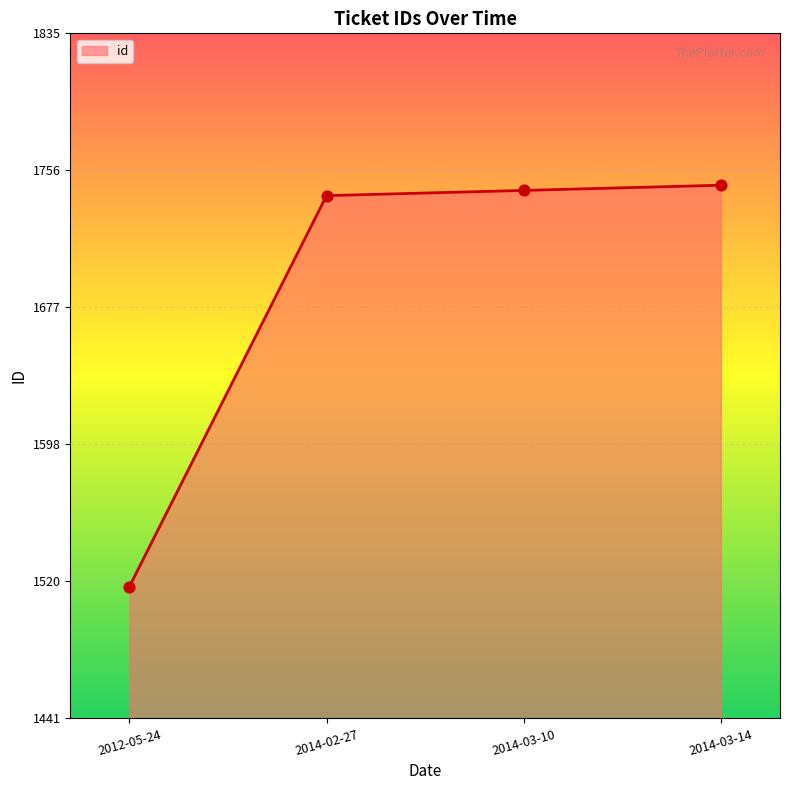

What is the change in value from 2012-05-24 to 2014-03-14?

+231